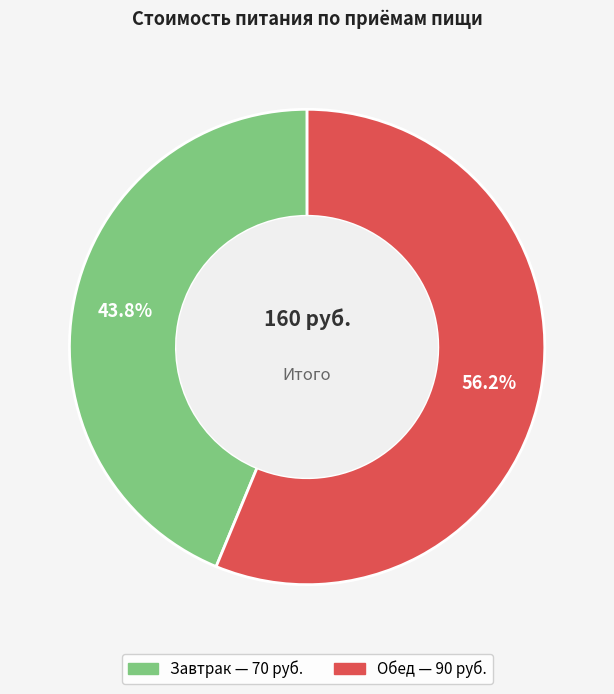

The Обед slice represents 67% of the pie. True or false?

False